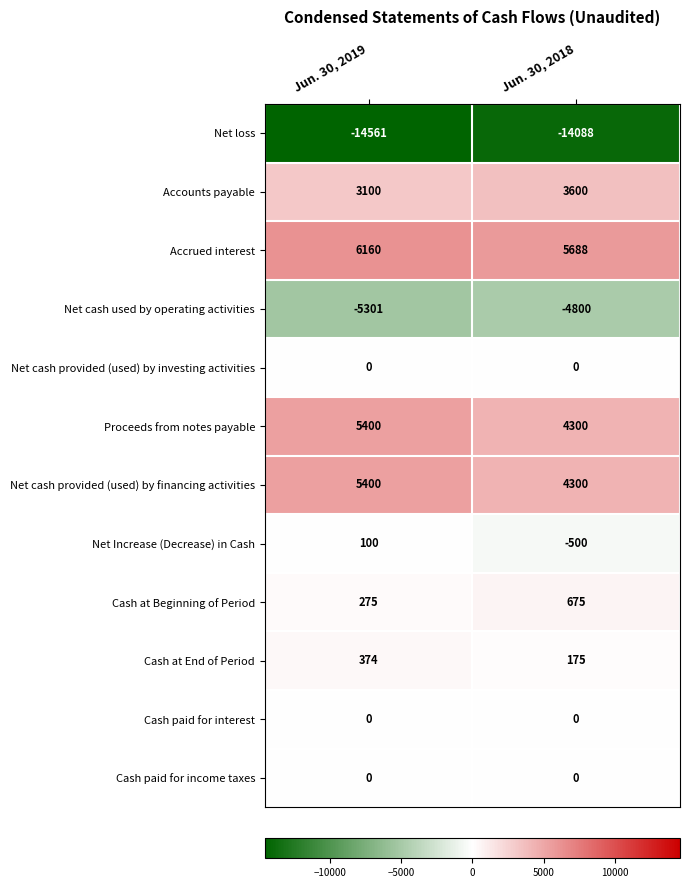

Rank the categories by Cash at Beginning of Period value from highest to lowest.

Jun. 30, 2018, Jun. 30, 2019